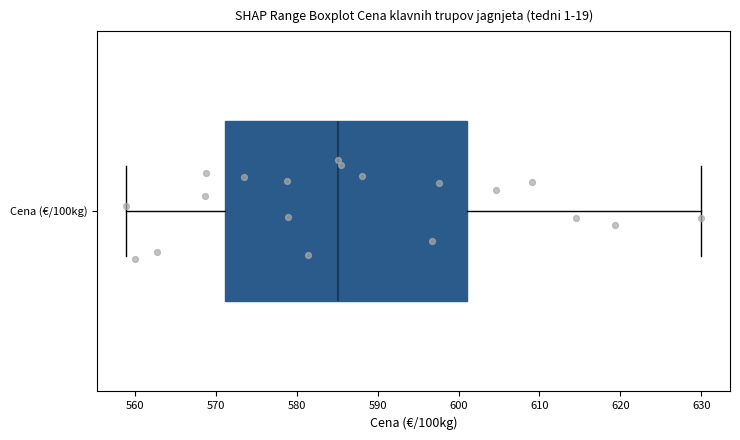

Read this box plot against the x-axis: the position of the median line, the range covered by the box, and the ends of both whiskers. The values are not printed on the chart, so give them approximately, as read against the axis.

median 585, box 571 to 601, whiskers 559 to 630